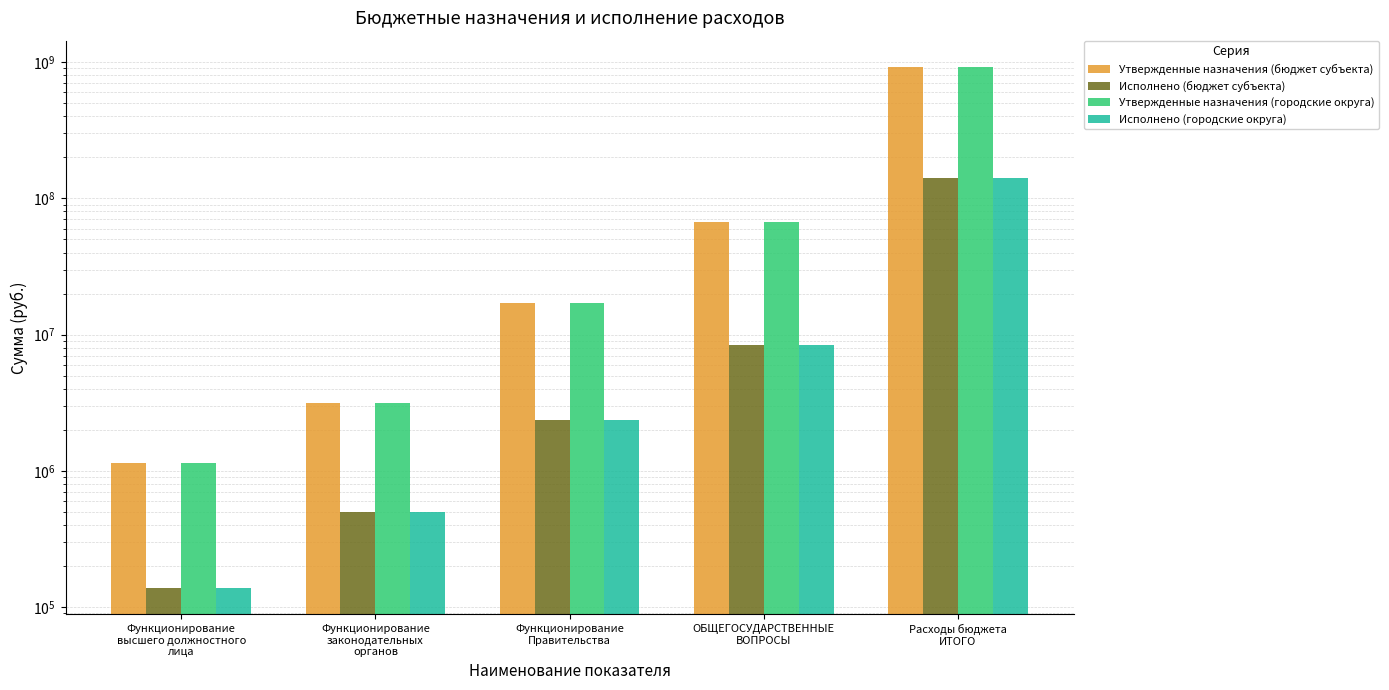

Reading left to right, transcribe all the data shown in this chart.

Утвержденные назначения (бюджет субъекта): 1145700.0	3150427.3	16922300.0	67149464.1	923180039.0
Исполнено (бюджет субъекта): 137448.3	496041.1	2347497.1	8444636.1	139717939.5
Утвержденные назначения (городские округа): 1145700.0	3150427.3	16922300.0	67149464.1	923180039.0
Исполнено (городские округа): 137448.3	496041.1	2347497.1	8444636.1	139717939.5